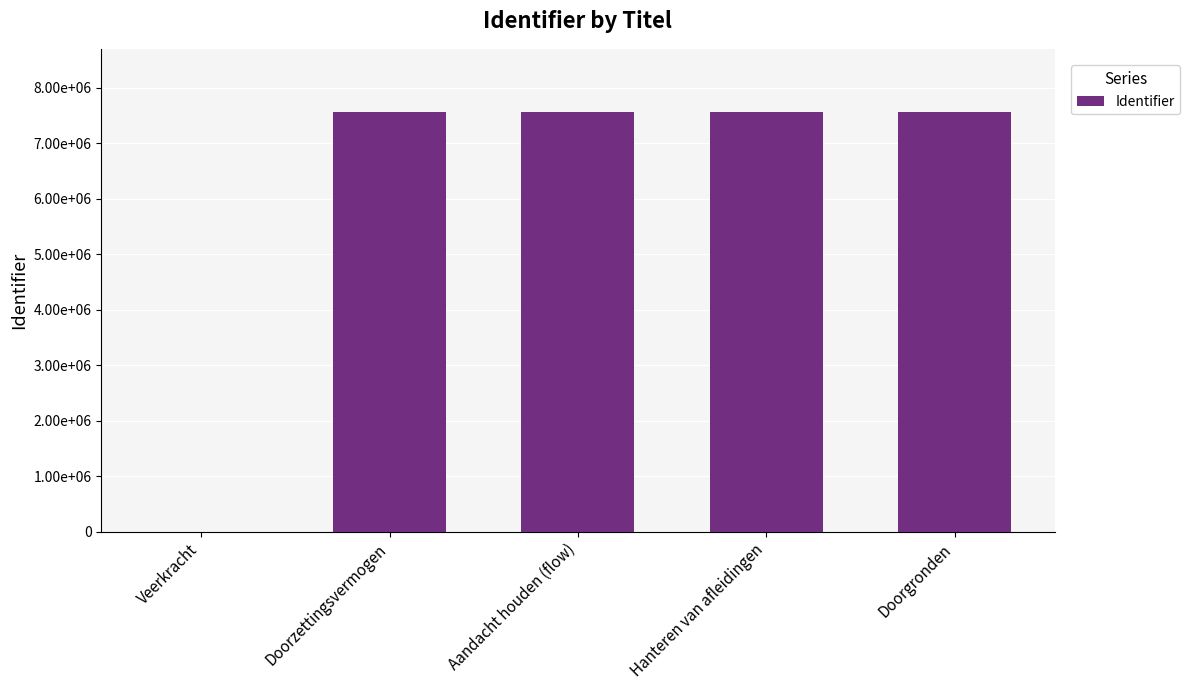

Are the bars horizontal?

No